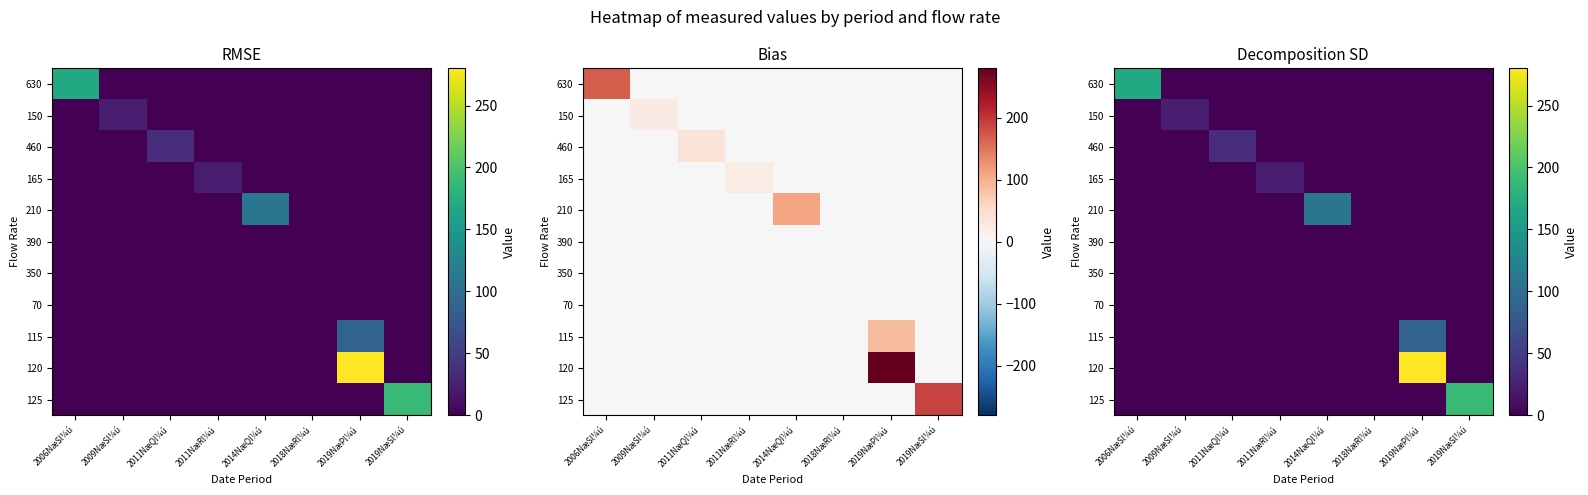

Which series has the largest range (max minus min)?

120